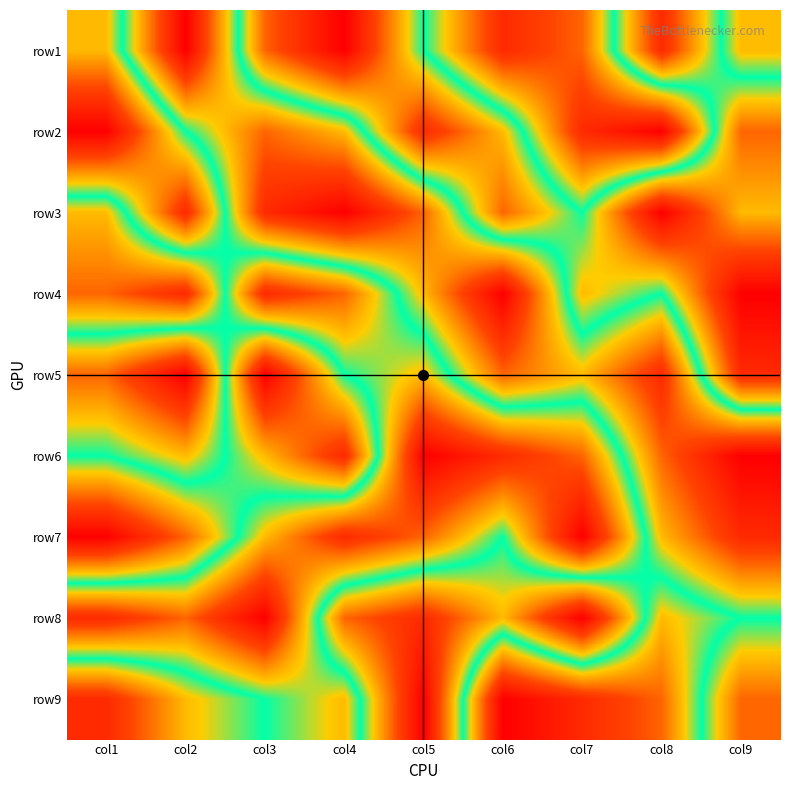

Reading right to left, what are all the values shown in this chart?

row1: col9=4	col8=8	col7=3	col6=2	col5=5	col4=9	col3=7	col2=1	col1=6
row2: col9=7	col8=1	col7=2	col6=6	col5=8	col4=4	col3=3	col2=5	col1=9
row3: col9=6	col8=9	col7=5	col6=7	col5=3	col4=1	col3=2	col2=8	col1=4
row4: col9=9	col8=5	col7=6	col6=1	col5=4	col4=7	col3=8	col2=2	col1=3
row5: col9=8	col8=2	col7=4	col6=3	col5=6	col4=5	col3=1	col2=9	col1=7
row6: col9=1	col8=3	col7=7	col6=8	col5=9	col4=2	col3=4	col2=6	col1=5
row7: col9=2	col8=4	col7=9	col6=5	col5=7	col4=8	col3=6	col2=3	col1=1
row8: col9=5	col8=6	col7=1	col6=4	col5=2	col4=3	col3=9	col2=7	col1=8
row9: col9=3	col8=7	col7=8	col6=9	col5=1	col4=6	col3=5	col2=4	col1=2